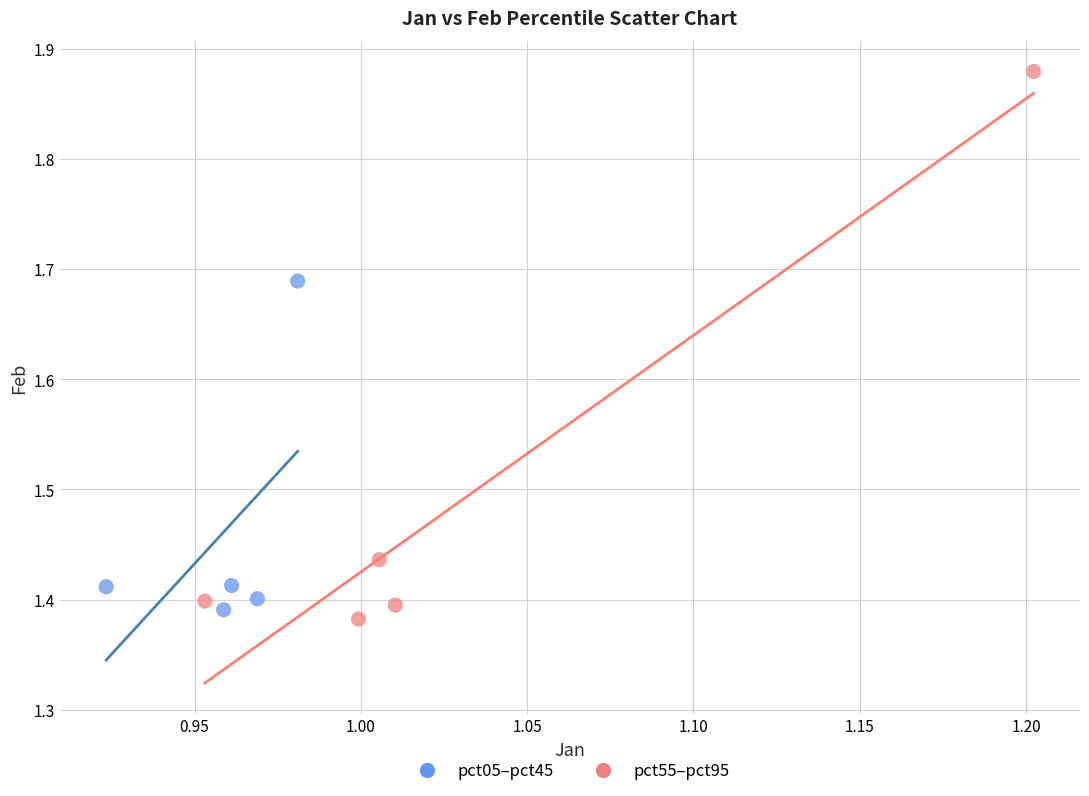

Which series has the largest Y range (max minus min)?

pct55–pct95